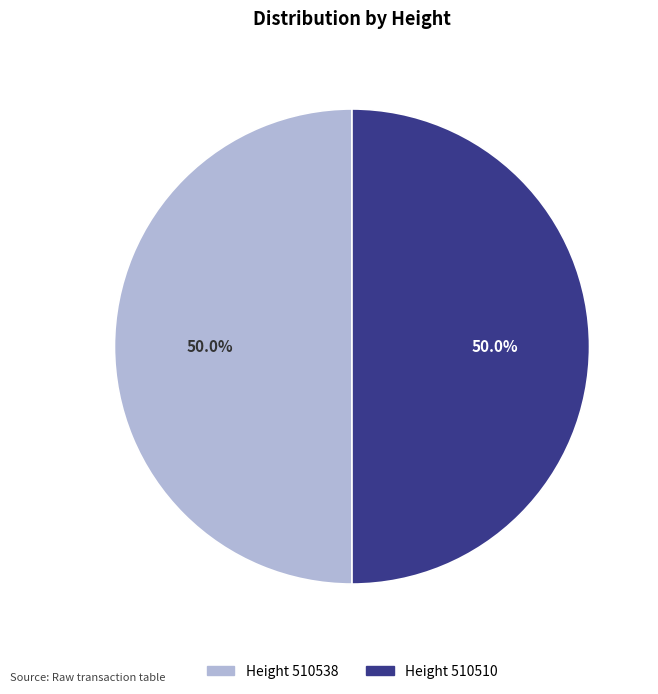

How many segments does this pie chart have?

2